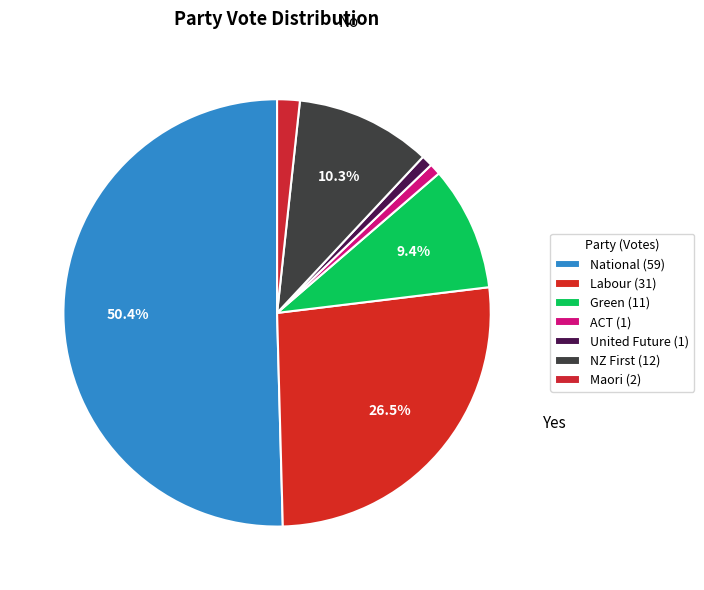

Does any single category account for the majority?

Yes